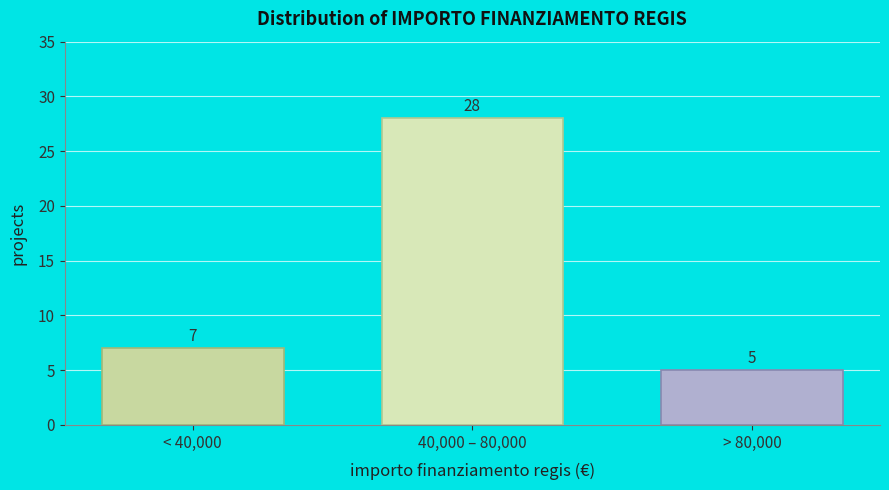

Reading left to right, extract all data points from this chart.

7	28	5